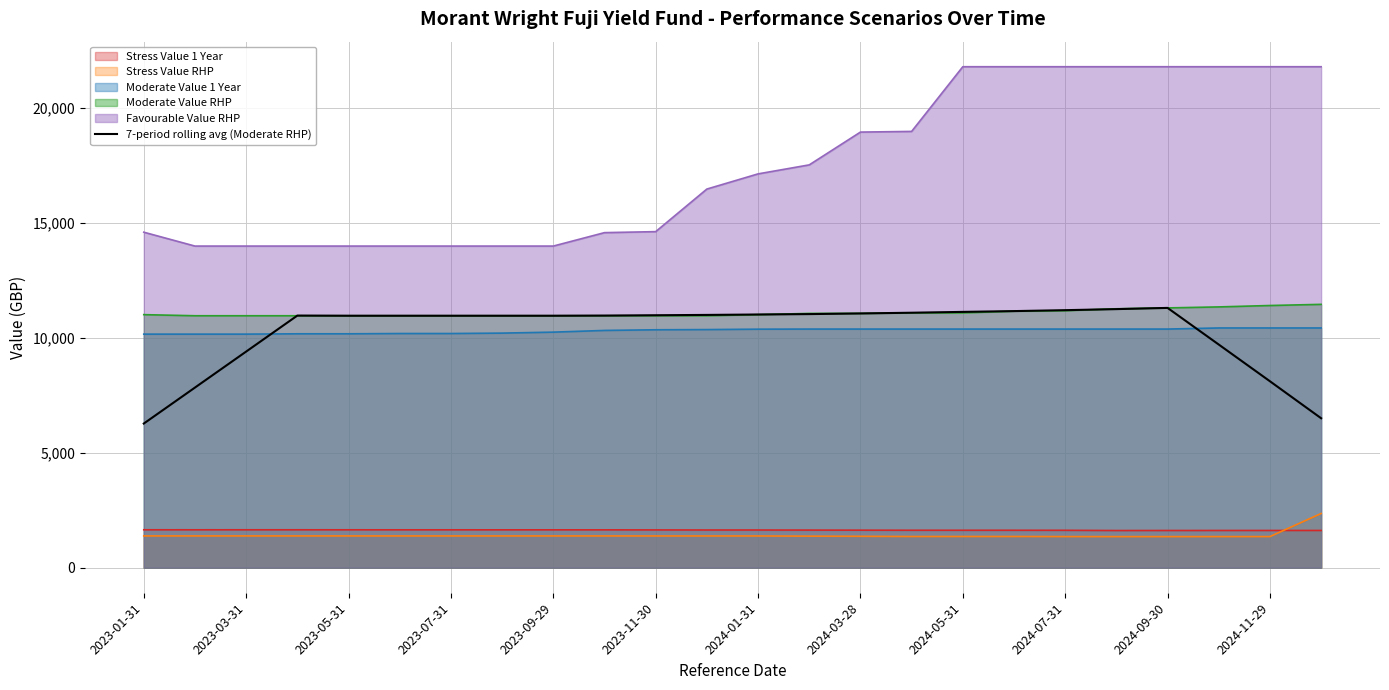

Which series has the largest total across all categories?

Favourable Value RHP